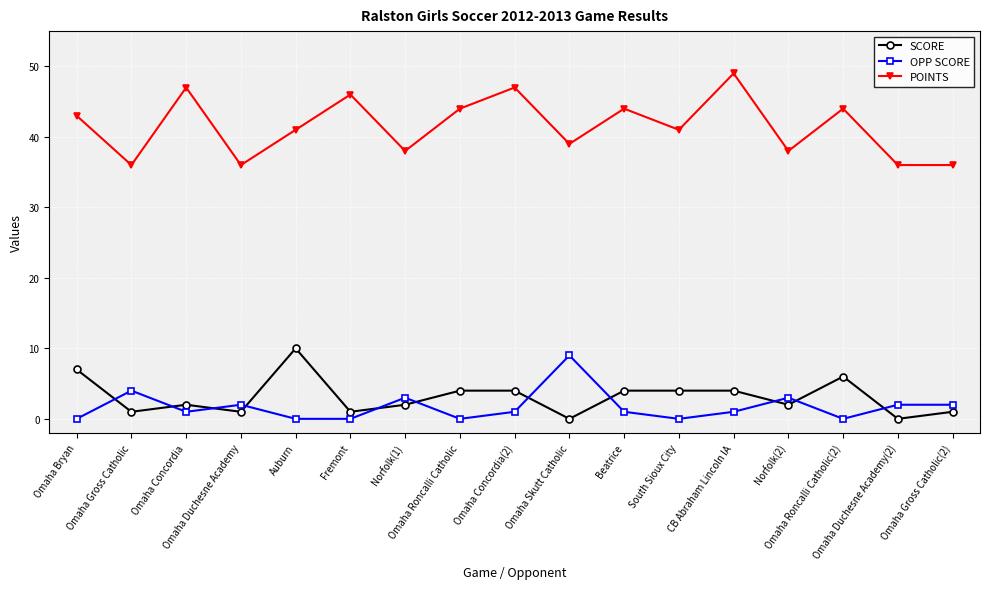

Reading right to left, what are all the values shown in this chart?

SCORE: 1	0	6	2	4	4	4	0	4	4	2	1	10	1	2	1	7
OPP SCORE: 2	2	0	3	1	0	1	9	1	0	3	0	0	2	1	4	0
POINTS: 36	36	44	38	49	41	44	39	47	44	38	46	41	36	47	36	43